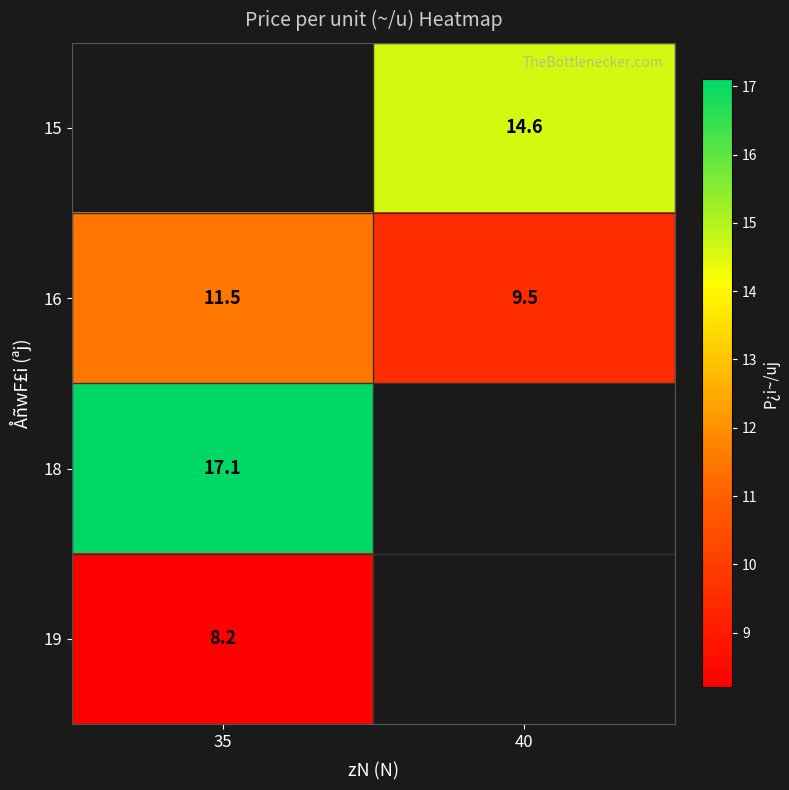

What is the sum of the 16 values at 35 and 40?

21.0